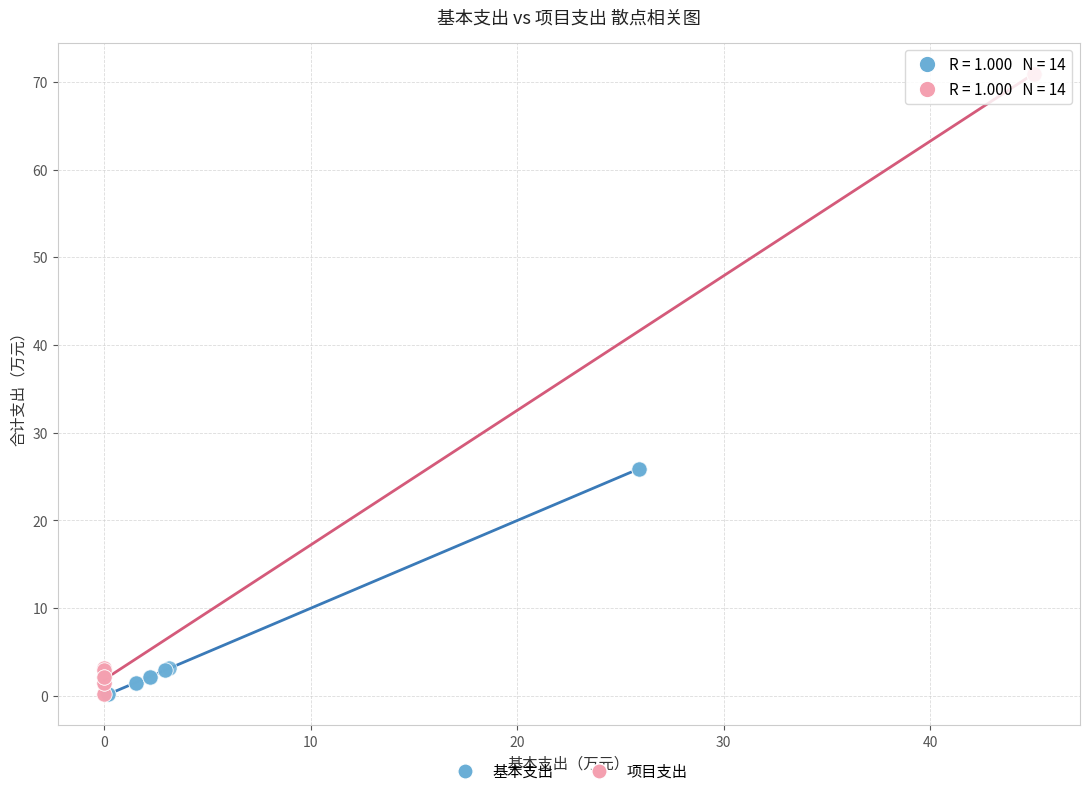

Which series reaches the maximum Y coordinate?

项目支出